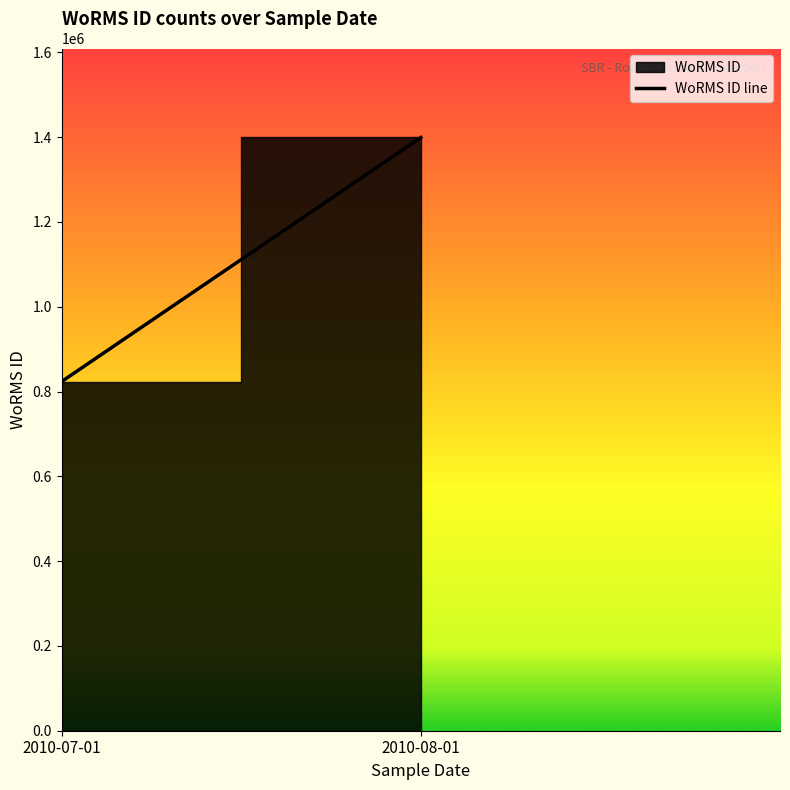

What is the difference between the maximum and minimum values?

575656